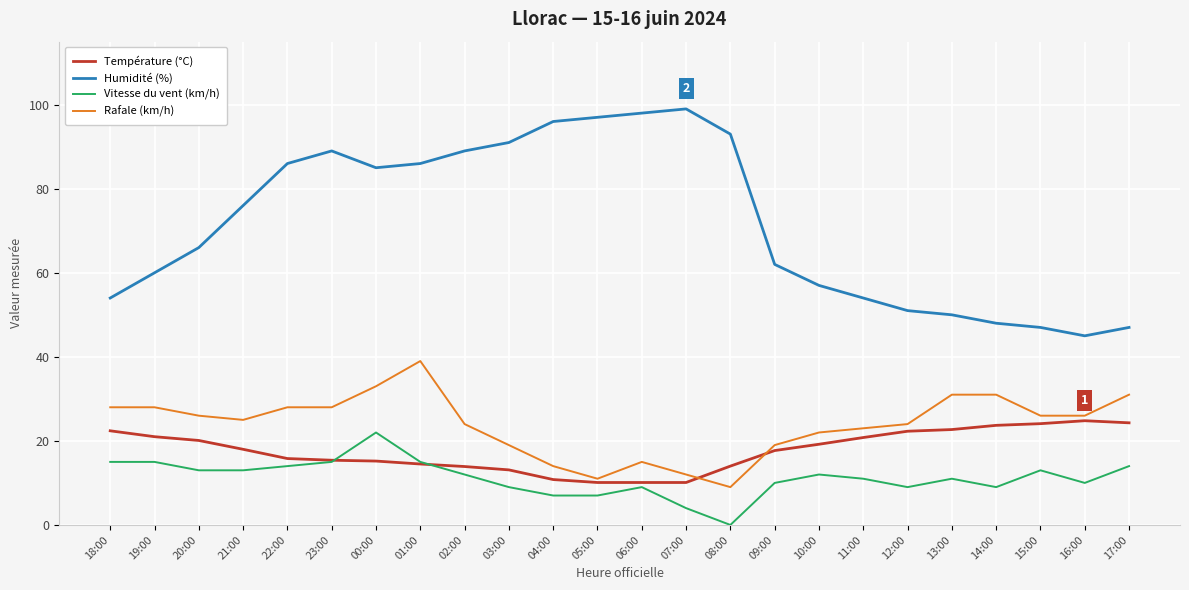

Is this an area chart (filled region under the line)?

No